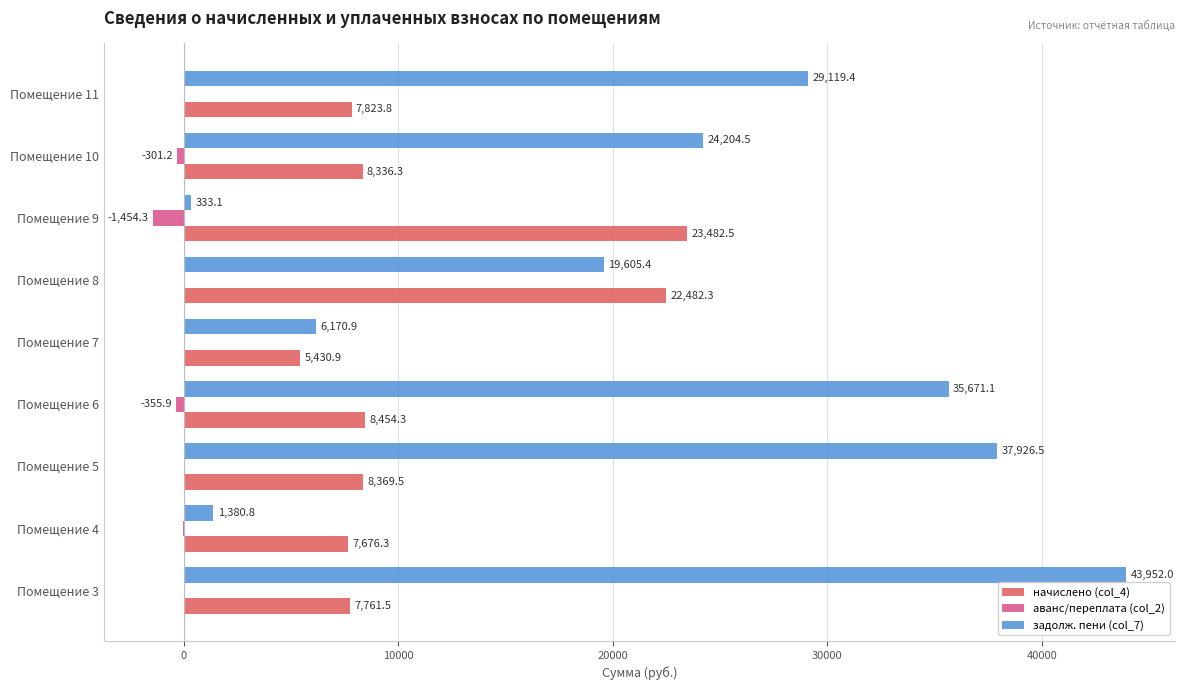

The value of аванс/переплата (col_2) at Помещение 4 is -15.3. True or false?

True